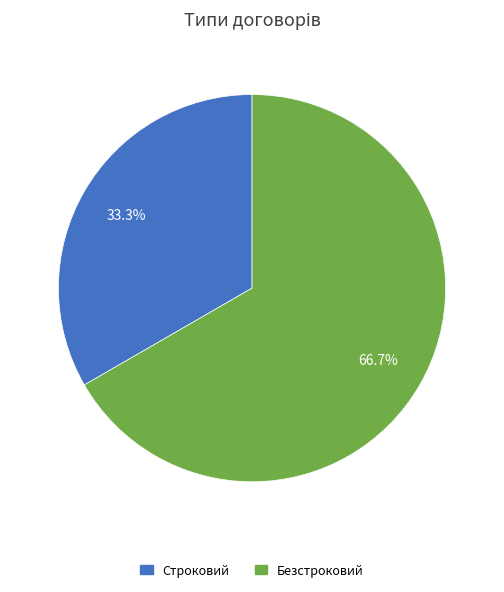

Is there any slice that represents more than half of the pie?

Yes